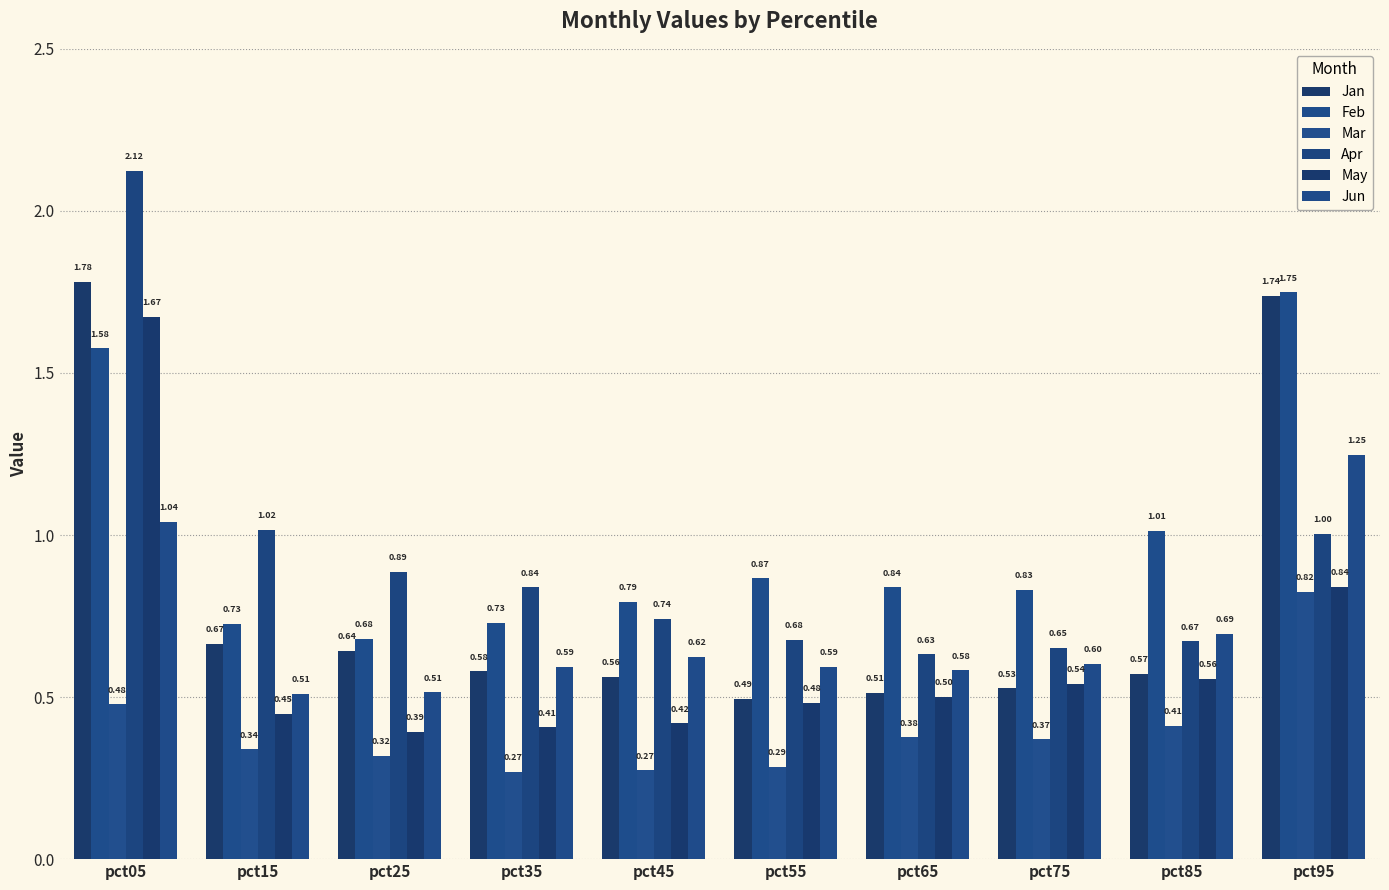

How many categories are shown in the chart?

10